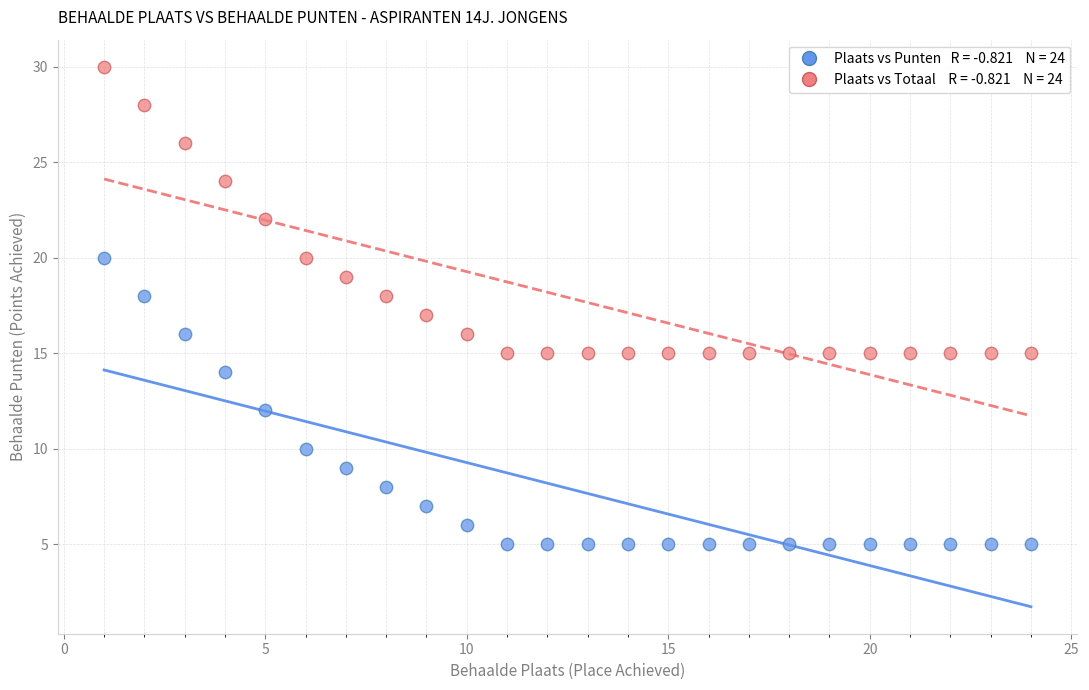

Across all data points, what is the range of Y values (max minus min)?

25